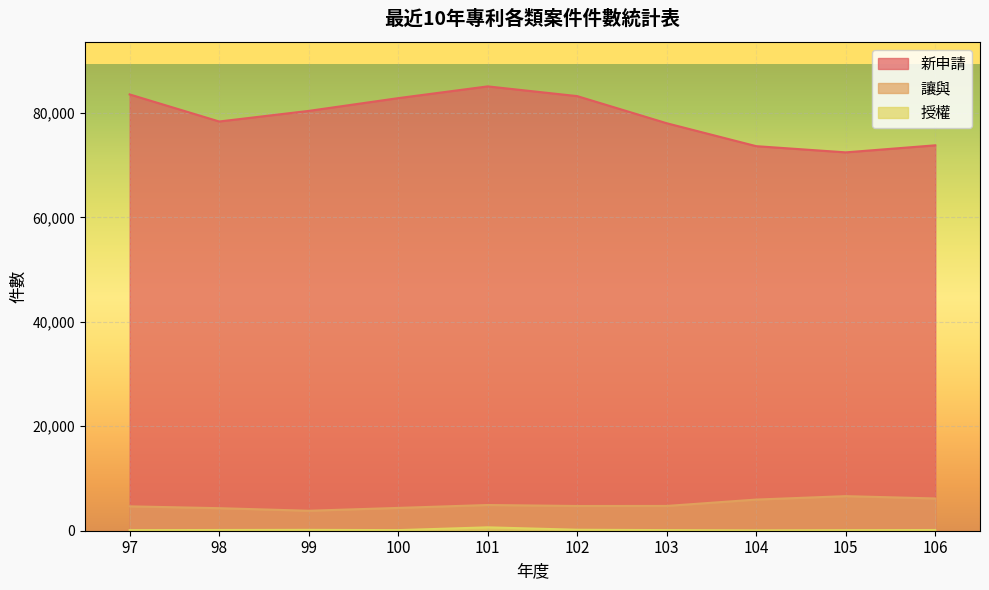

Rank the series at 101 from highest to lowest value.

新申請, 讓與, 授權